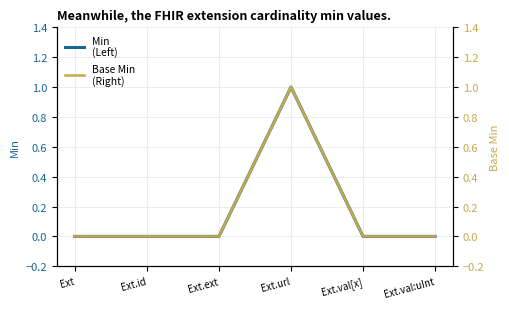

True or false: Min (Left) and Base Min (Right) intersect in this chart.

False